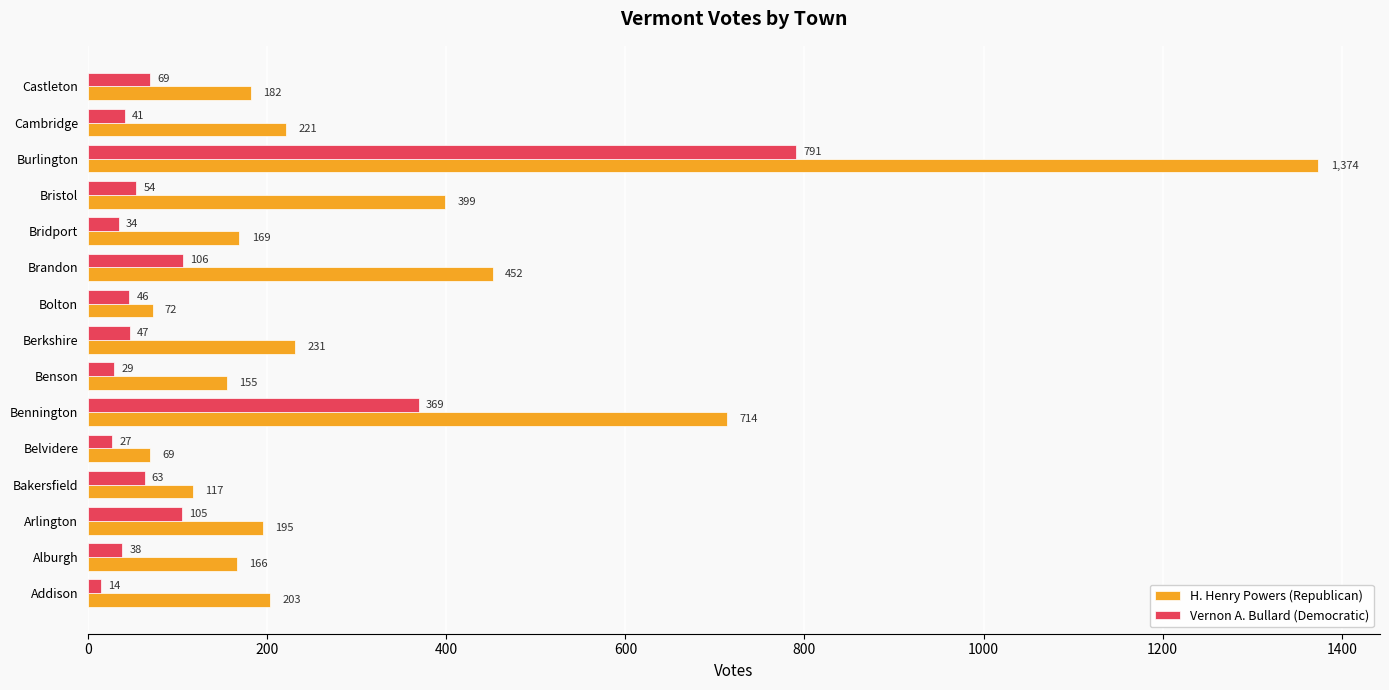

At which category is the sum across all series the highest?

Burlington